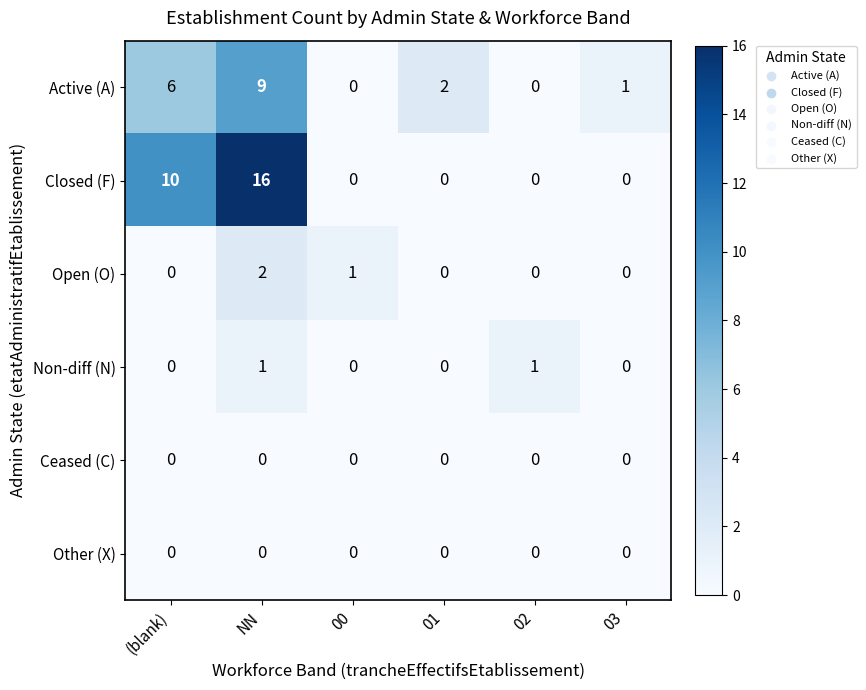

What is the total value across all series at NN?

28